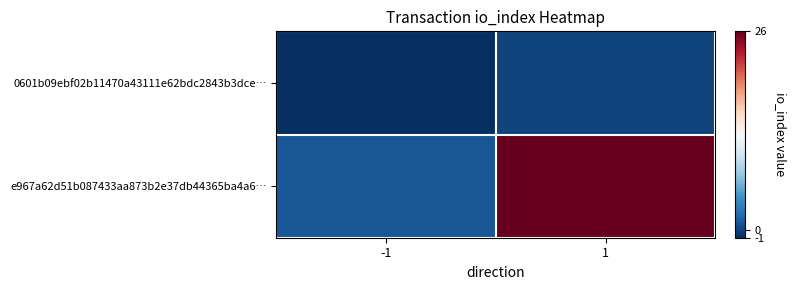

Which has a higher value, 1 or -1?

1